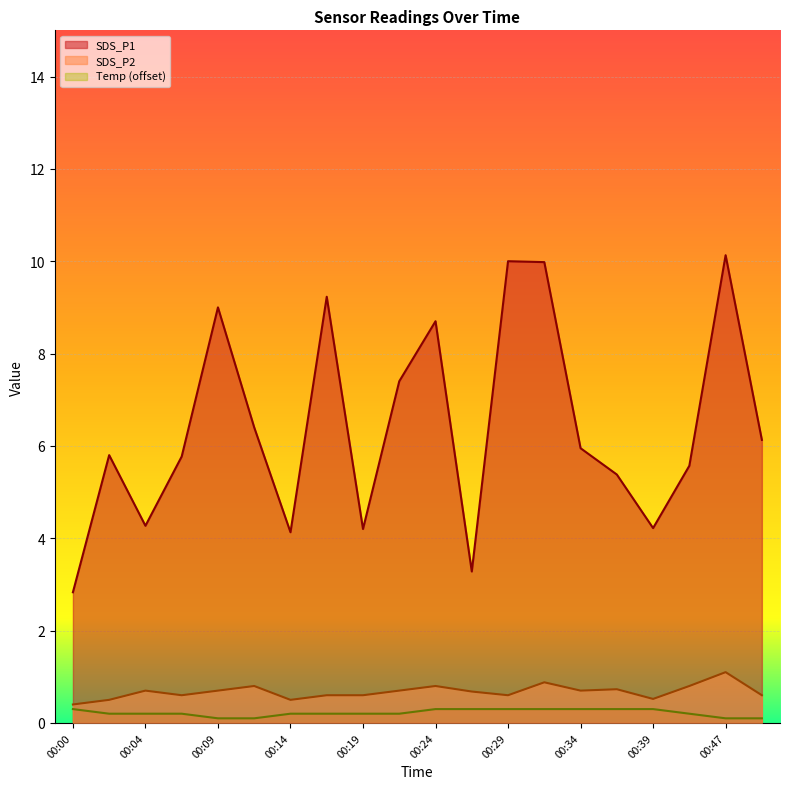

Is the value of SDS_P1 at 00:49 greater than the value of SDS_P2 at 00:17?

Yes